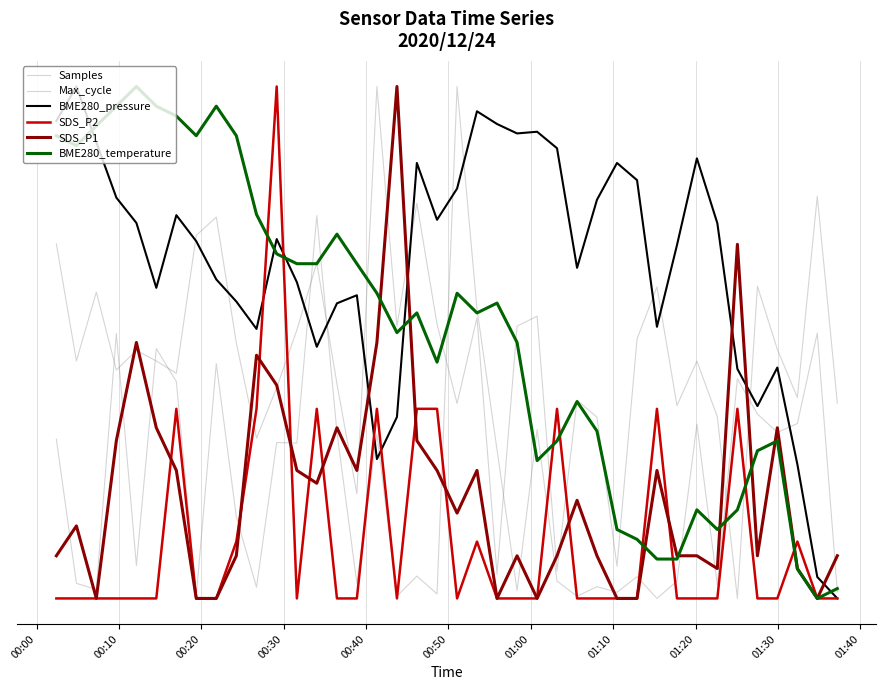

Reading left to right, what are all the values shown in this chart?

Samples: 2.1	1.4	1.8	1.3	1.5	1.4	1.3	2.1	2.2	1.5	0.9	1.2	1.6	2.0	1.3	0.6	3.0	1.6	2.3	1.6	1.1	1.6	0.1	1.6	1.7	0.2	1.2	1.1	0.2	1.5	1.8	1.1	1.4	1.1	0.0	1.8	1.5	1.2	2.4	1.1
Max_cycle: 0.9	0.1	0.1	1.6	0.2	1.5	1.3	0.0	1.4	0.5	0.1	0.9	0.9	2.2	1.0	0.1	1.0	0.0	0.1	0.0	3.0	1.7	0.9	0.0	1.0	0.1	0.0	0.1	0.0	0.1	0.0	0.1	1.0	0.1	1.3	1.1	1.0	1.0	1.6	0.0
BME280_pressure: 2.8	3.0	2.7	2.3	2.2	1.8	2.2	2.1	1.9	1.7	1.6	2.1	1.9	1.5	1.7	1.8	0.8	1.1	2.6	2.2	2.4	2.9	2.8	2.7	2.7	2.6	1.9	2.3	2.6	2.5	1.6	2.1	2.6	2.2	1.3	1.1	1.4	0.8	0.1	0.0
SDS_P2: 0.0	0.0	0.0	0.0	0.0	0.0	1.1	0.0	0.0	0.3	1.1	3.0	0.0	1.1	0.0	0.0	1.1	0.0	1.1	1.1	0.0	0.3	0.0	0.0	0.0	1.1	0.0	0.0	0.0	0.0	1.1	0.0	0.0	0.0	1.1	0.0	0.0	0.3	0.0	0.0
SDS_P1: 0.2	0.4	0.0	0.9	1.5	1.0	0.7	0.0	0.0	0.2	1.4	1.3	0.7	0.7	1.0	0.7	1.5	3.0	0.9	0.7	0.5	0.7	0.0	0.2	0.0	0.2	0.6	0.2	0.0	0.0	0.7	0.2	0.2	0.2	2.1	0.2	1.0	0.2	0.0	0.2
BME280_temperature: 2.7	2.7	2.8	2.9	3.0	2.9	2.8	2.7	2.9	2.7	2.3	2.0	2.0	2.0	2.1	2.0	1.8	1.6	1.7	1.4	1.8	1.7	1.7	1.5	0.8	0.9	1.2	1.0	0.4	0.3	0.2	0.2	0.5	0.4	0.5	0.9	0.9	0.2	0.0	0.1